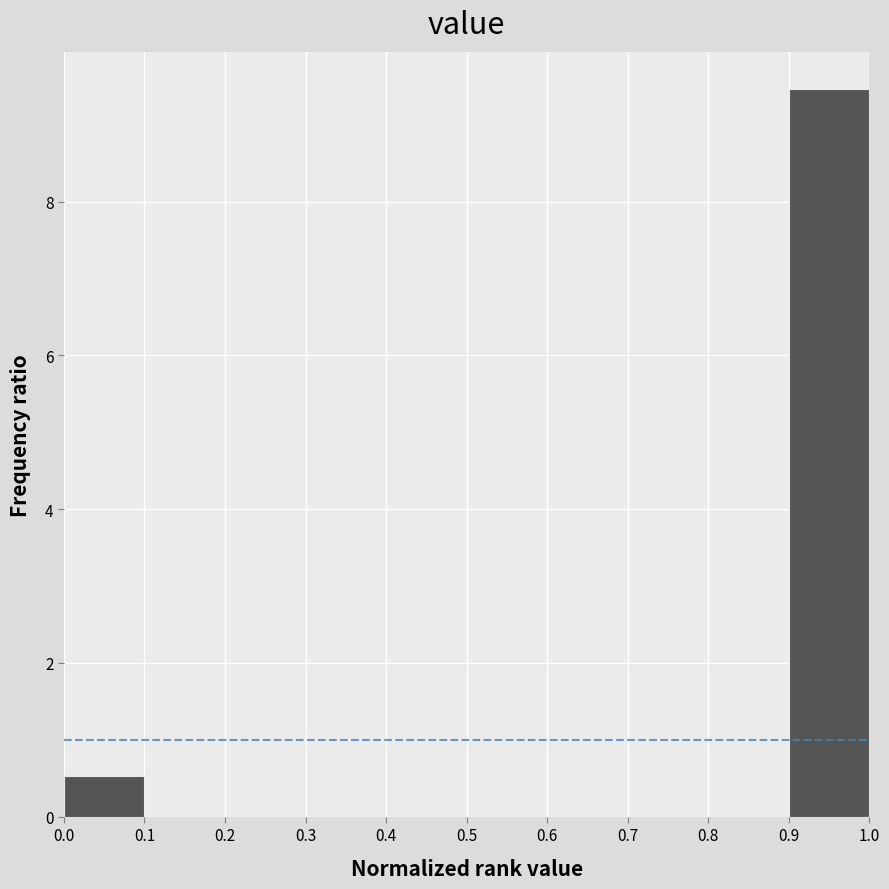

Reading left to right, transcribe this chart: for each bar, give the range it covers on the x-axis and its height. The values are not printed on the chart, so give them approximately, as read against the axis.

0.0 to 0.1: 0.6
0.1 to 0.2: 0
0.2 to 0.3: 0
0.3 to 0.4: 0
0.4 to 0.5: 0
0.5 to 0.6: 0
0.6 to 0.7: 0
0.7 to 0.8: 0
0.8 to 0.9: 0
0.9 to 1.0: 9.4